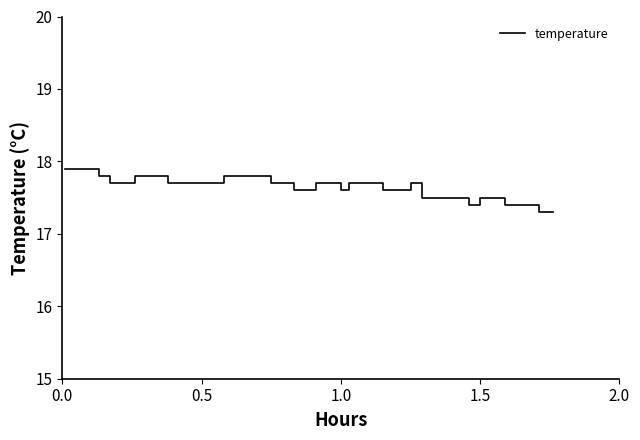

What is the greatest value displayed?

17.9